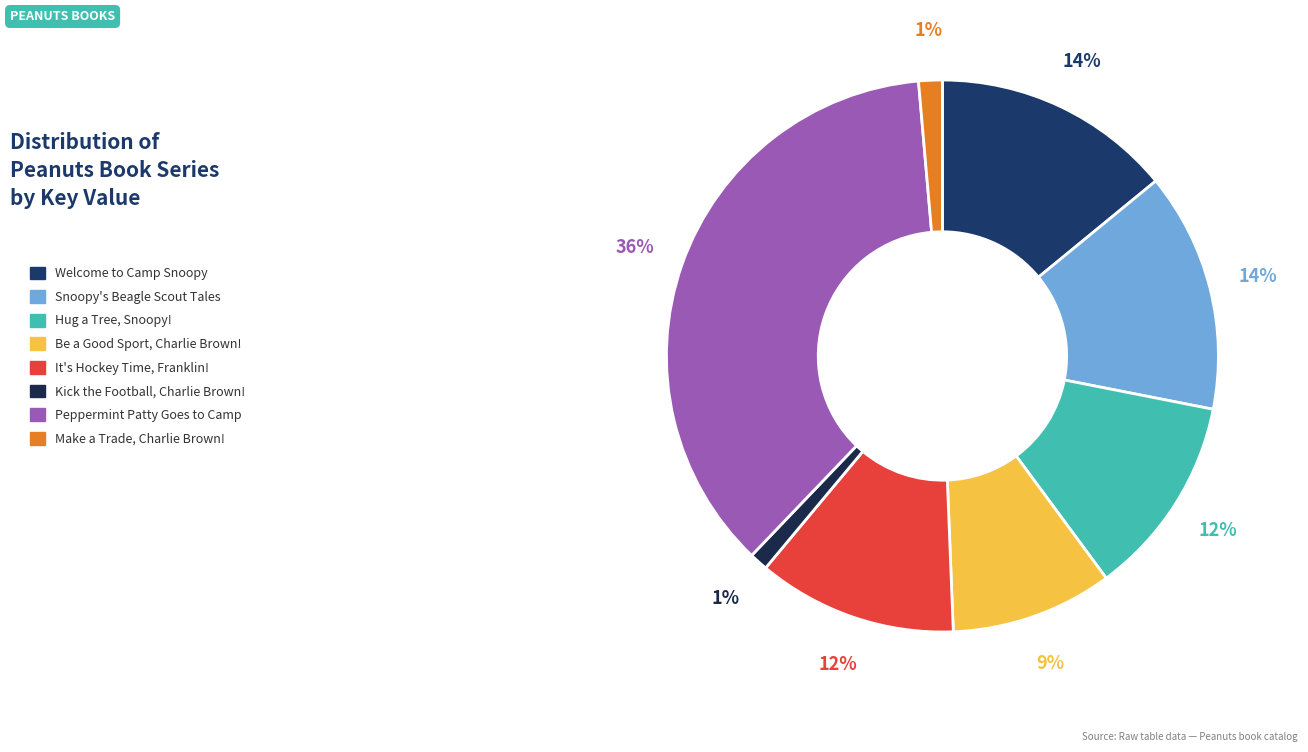

Approximately how many times larger is the value at Welcome to Camp Snoopy compared to Hug a Tree, Snoopy!?

1.2